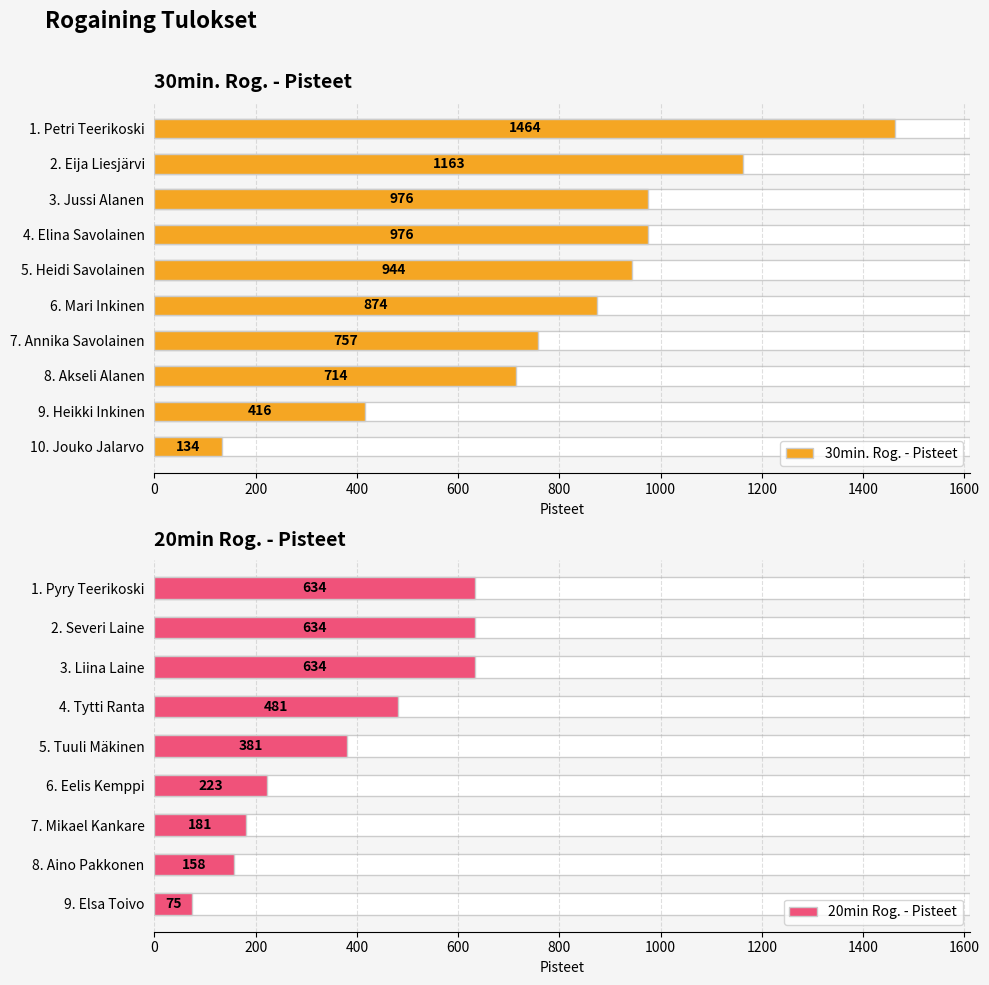

What is the greatest value displayed?

1464